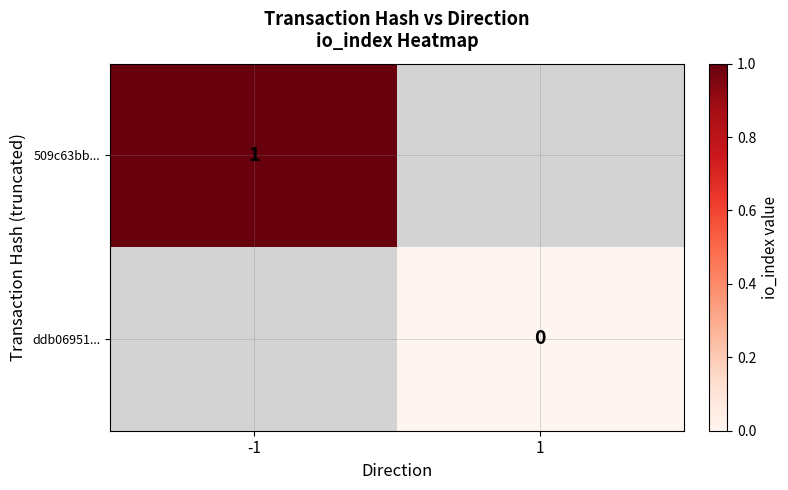

Is the value of ddb06951... at 1 greater than the value of 509c63bb... at -1?

No